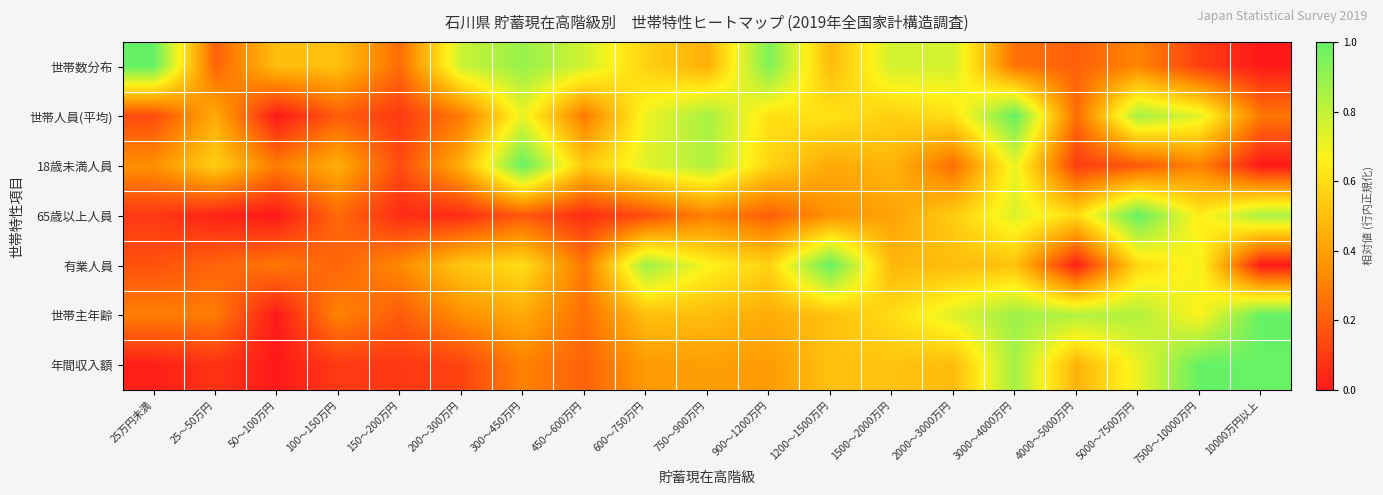

Which series changed the most between 750～900万円 and 900～1200万円?

世帯数分布